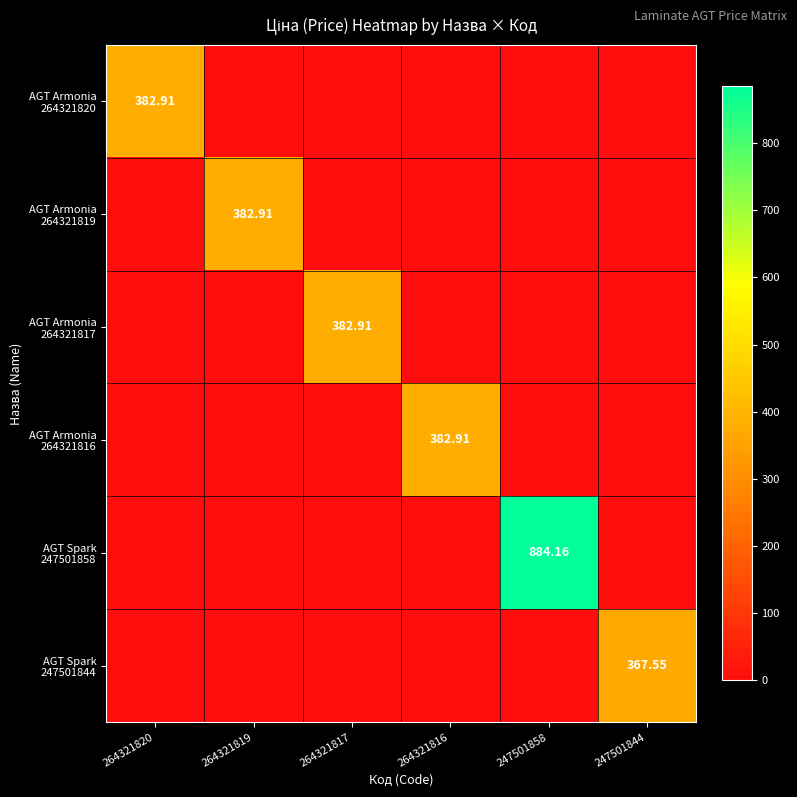

Rank the series by their maximum value, from lowest to highest.

AGT Spark 247501844, AGT Armonia 264321820, AGT Armonia 264321819, AGT Armonia 264321817, AGT Armonia 264321816, AGT Spark 247501858